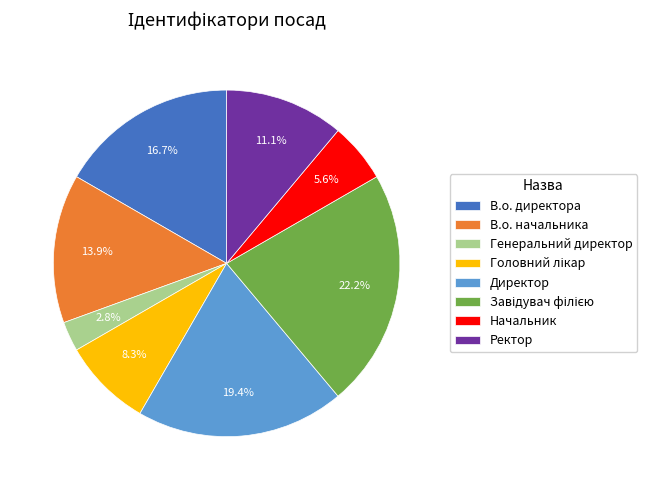

What portion of the pie excludes Ректор?

88.9%